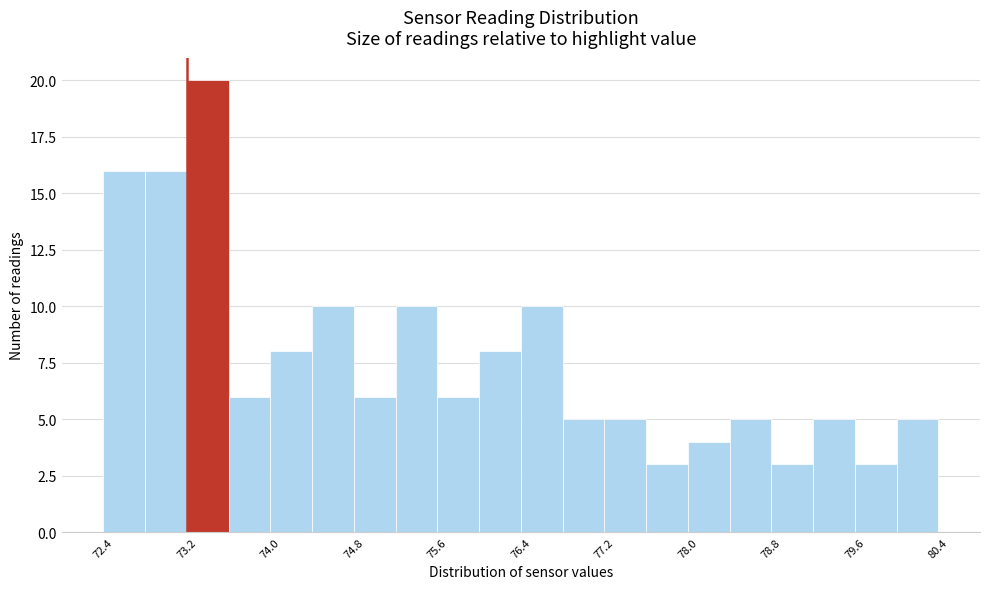

Over which range of the x-axis is the bar tallest?

73.2 to 73.6